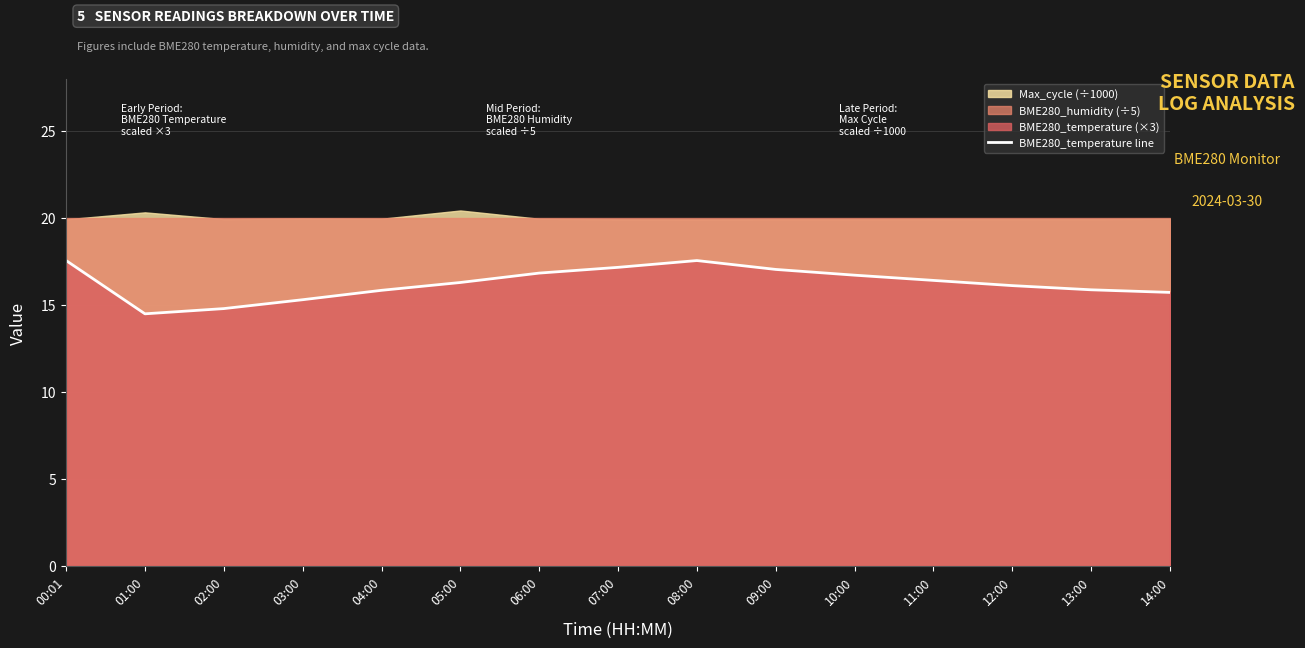

What is the label of the 9th point from the right?

06:00